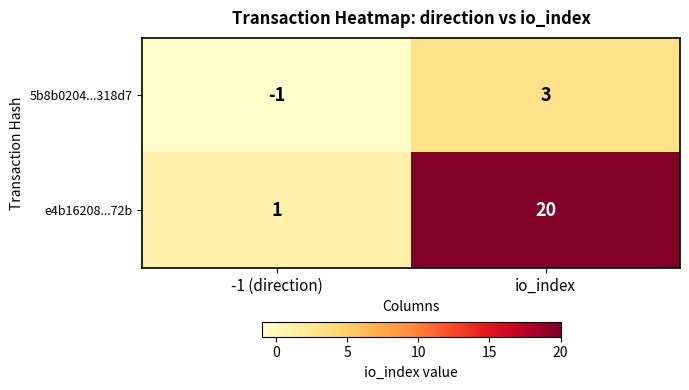

What is the sum of the e4b16208...72b values at -1 (direction) and io_index?

21